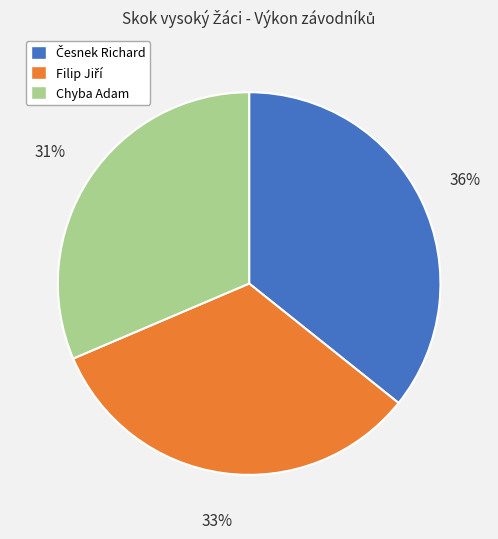

What is the smallest slice in the pie chart?

Chyba Adam